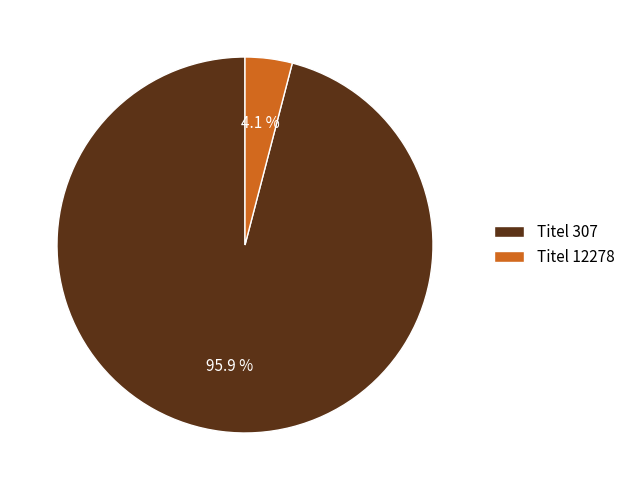

How much of the chart is everything except Titel 307?

4.1%